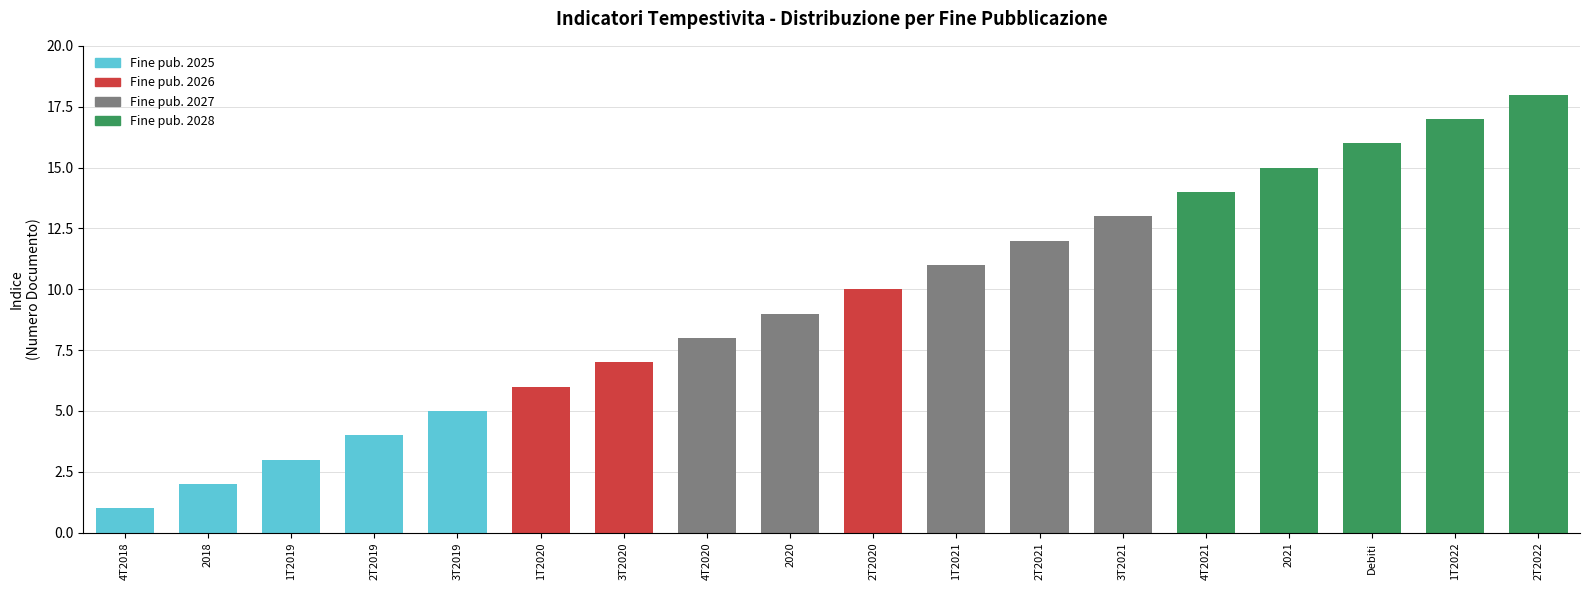

Rank the categories by value from highest to lowest.

2T2022, 1T2022, Debiti, 2021, 4T2021, 3T2021, 2T2021, 1T2021, 2T2020, 2020, 4T2020, 3T2020, 1T2020, 3T2019, 2T2019, 1T2019, 2018, 4T2018